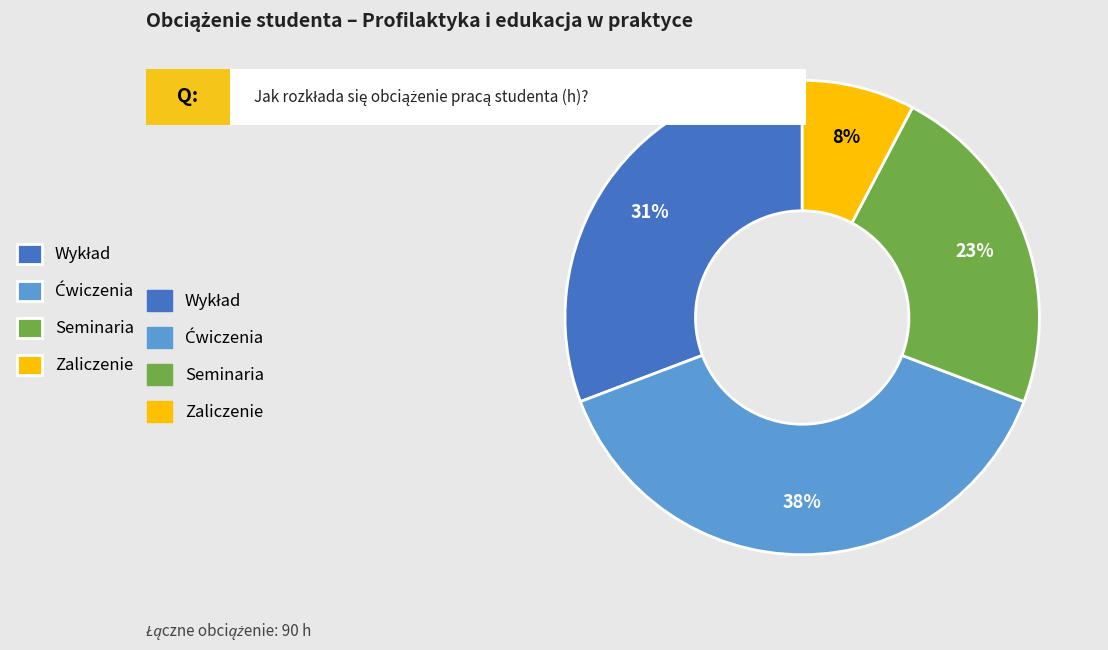

Is there any slice that represents more than half of the pie?

No